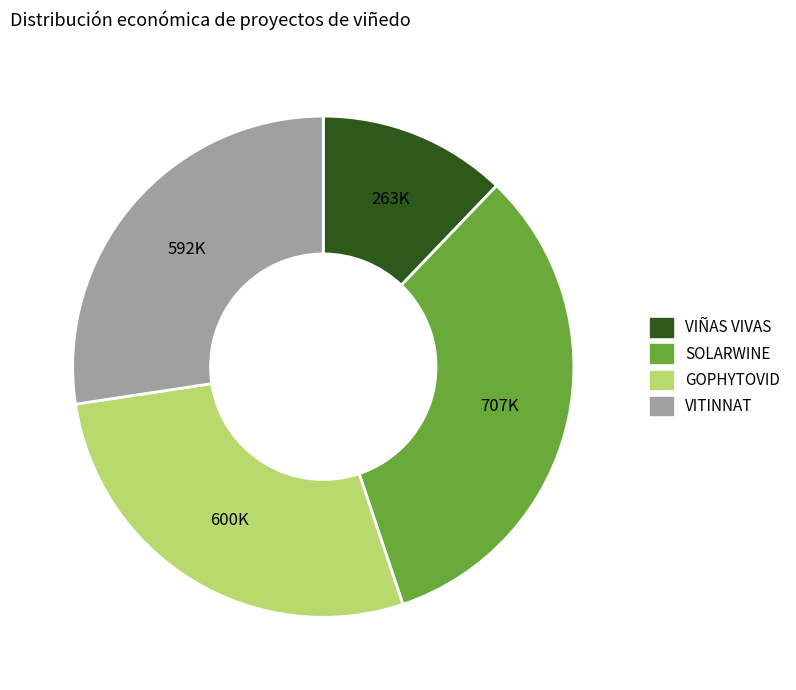

Which category has the smallest portion of the pie?

VIÑAS VIVAS